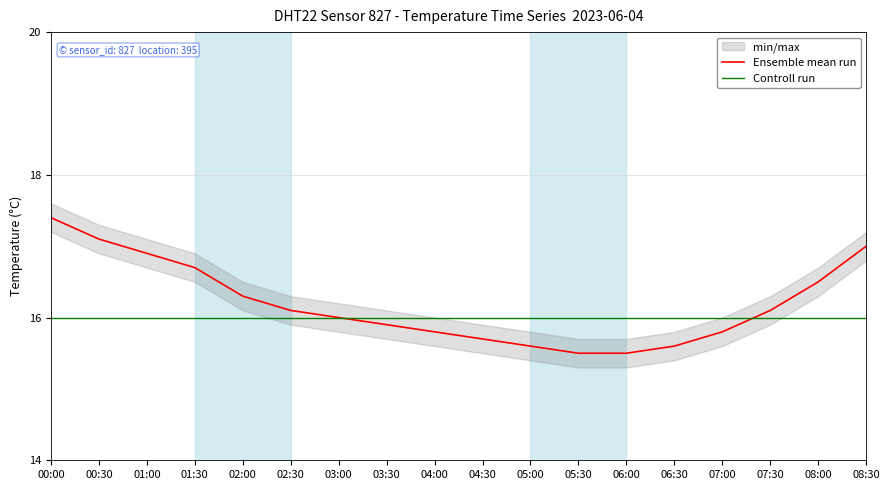

Reading left to right, transcribe all the data shown in this chart.

Ensemble mean run: 17.4	17.1	16.9	16.7	16.3	16.1	16.0	15.9	15.8	15.7	15.6	15.5	15.5	15.6	15.8	16.1	16.5	17.0
Controll run: 16.0	16.0	16.0	16.0	16.0	16.0	16.0	16.0	16.0	16.0	16.0	16.0	16.0	16.0	16.0	16.0	16.0	16.0